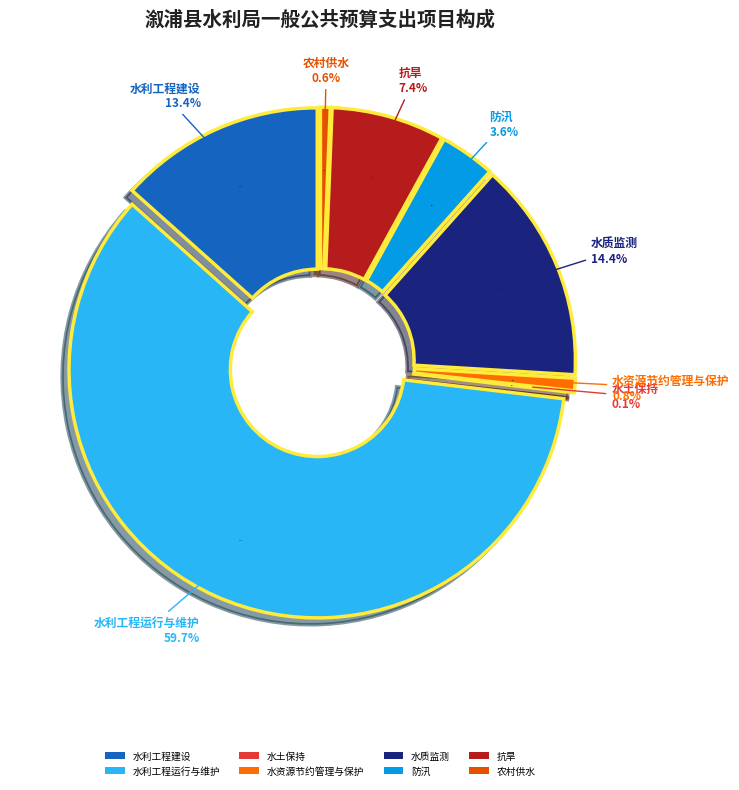

To the nearest percent, what portion does 农村供水 represent?

1%